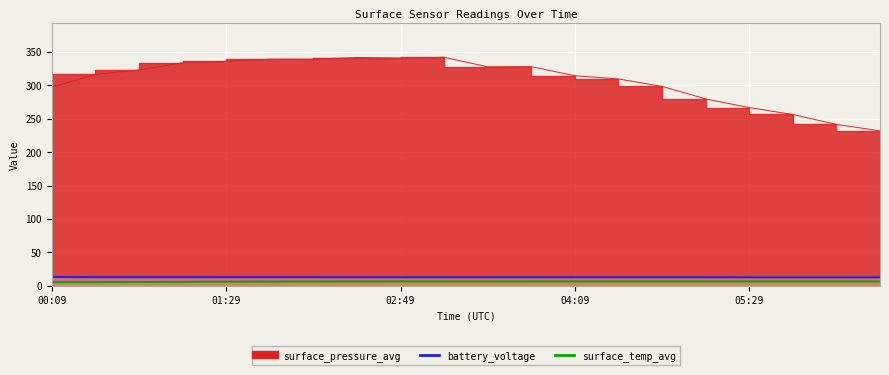

What is the sum of the battery_voltage values at 00:09 and 03:09?

25.9